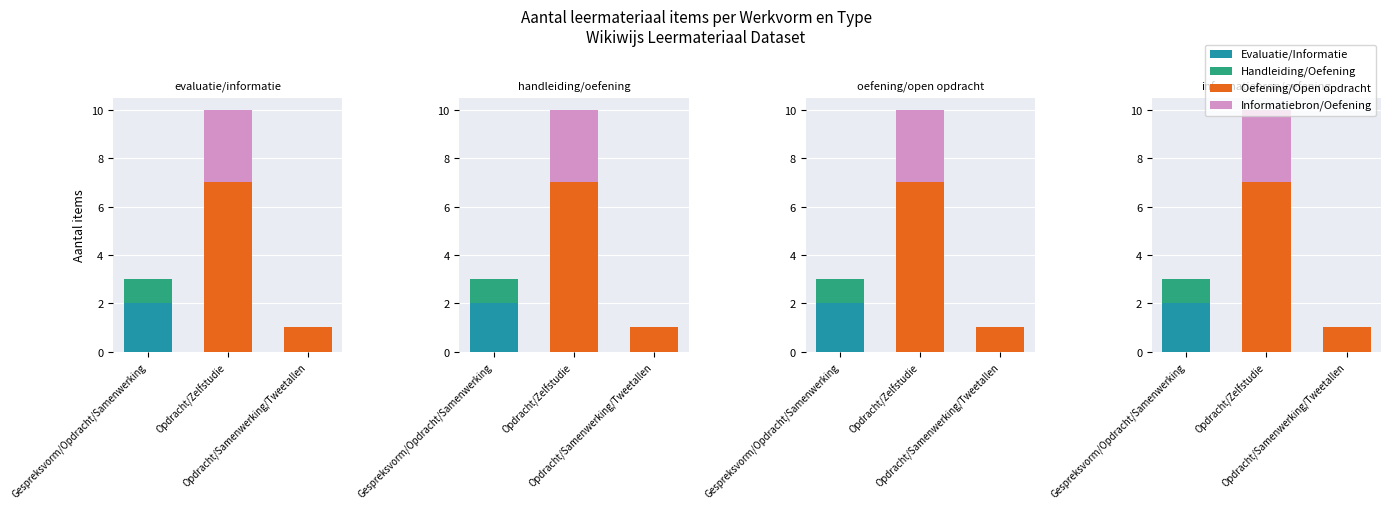

What is the sum of the Oefening/Open opdracht values at Gespreksvorm/Opdracht/Samenwerking and Opdracht/Zelfstudie?

7